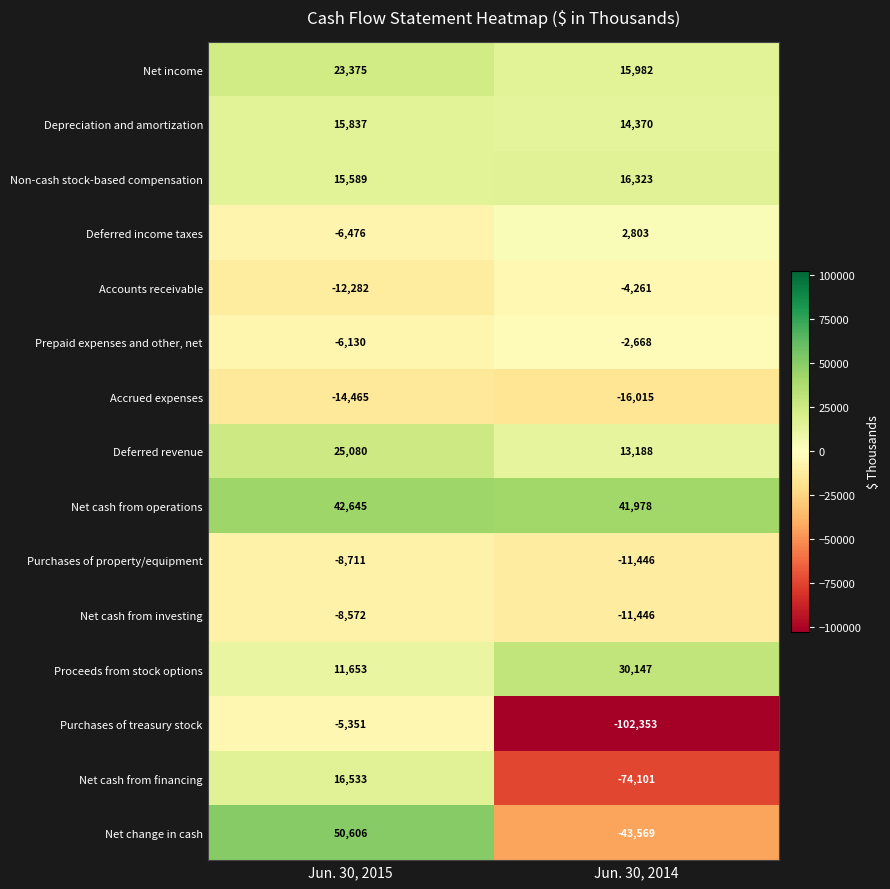

Count the number of data series in this chart.

15